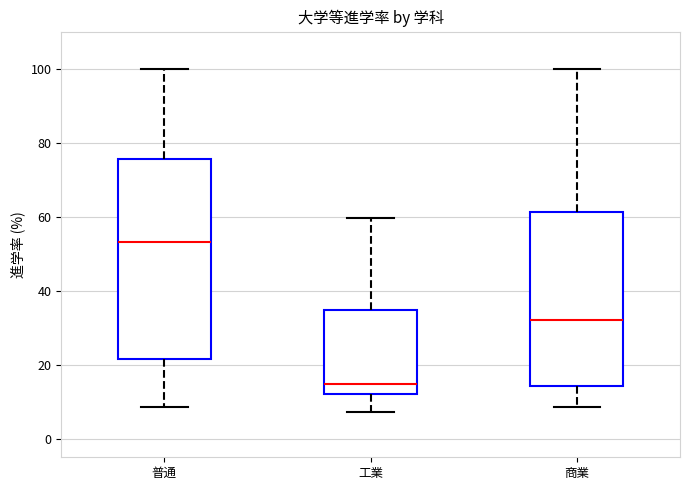

Reading left to right, transcribe this box plot: for each box, give where its median line is, the range the box spans, and where its two whiskers end, as read against the y-axis. The values are not printed on the chart, so give them approximately, as read against the axis.

普通: median 54, box 22 to 76, whiskers 8 to 100
工業: median 14, box 12 to 34, whiskers 8 to 60
商業: median 32, box 14 to 62, whiskers 8 to 100